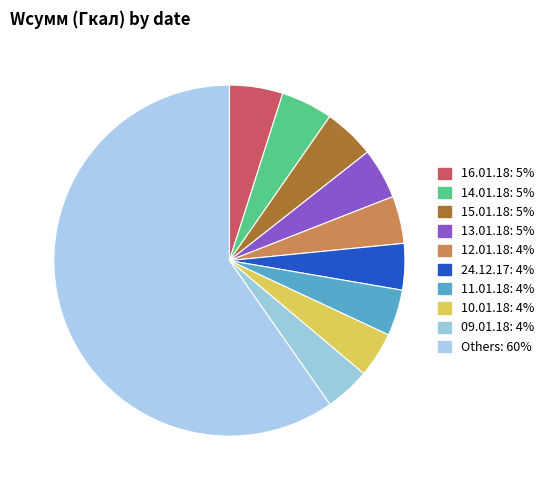

Count the number of slices in the pie.

10